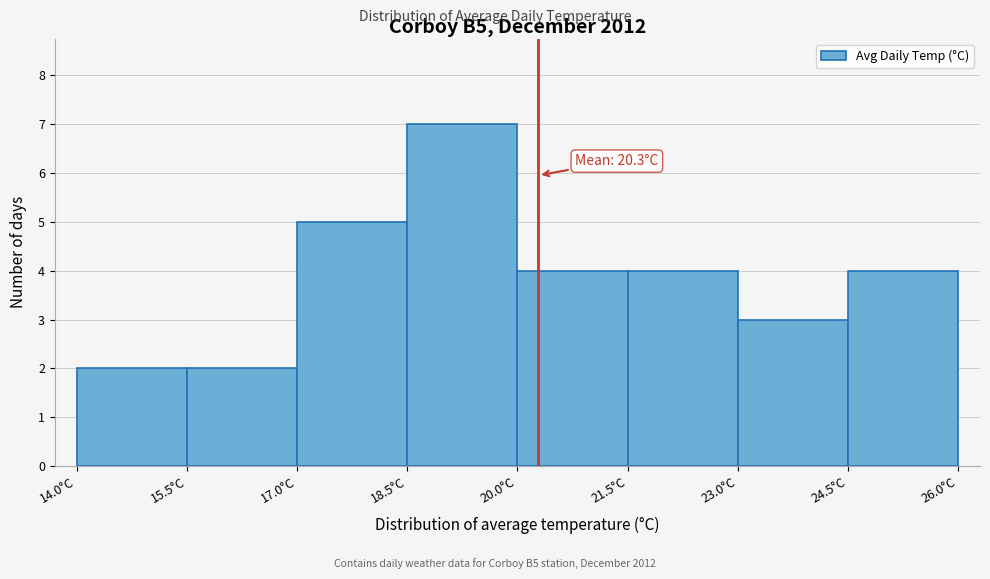

Over which range of the x-axis is the bar tallest?

18.5 to 20.0